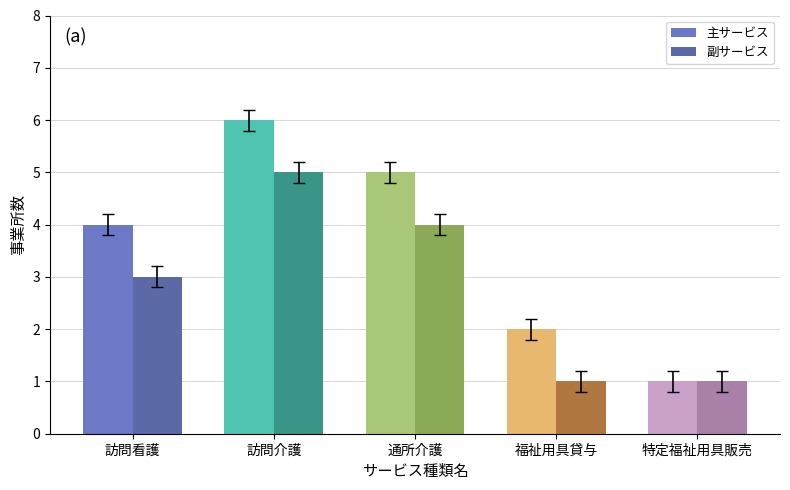

How many bars are there in total?

10